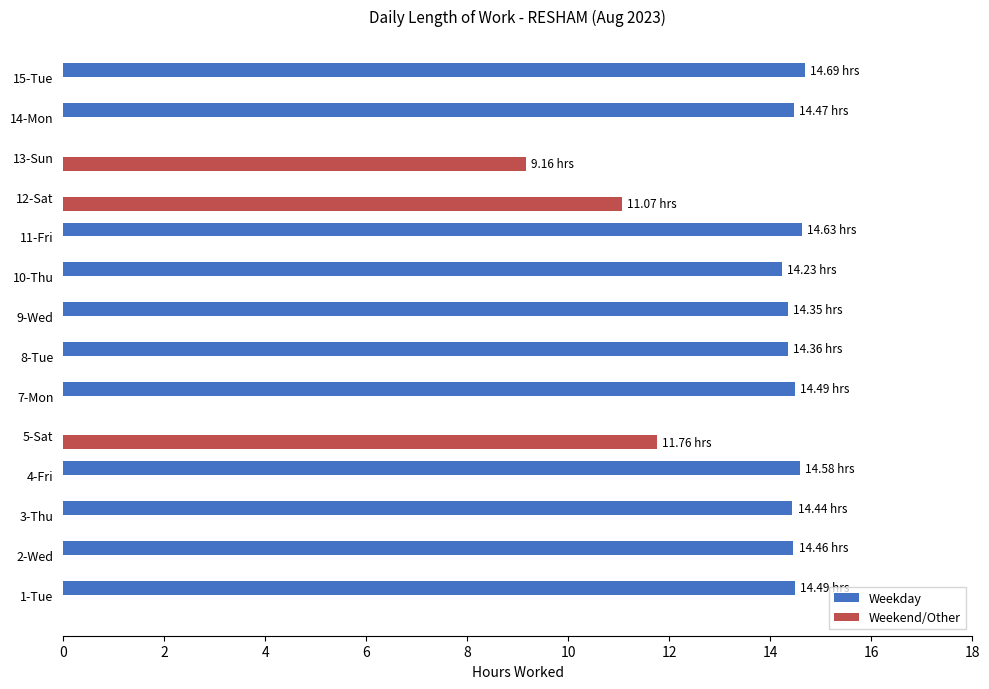

Which series changed the most between 5-Sat and 14-Mon?

Weekday